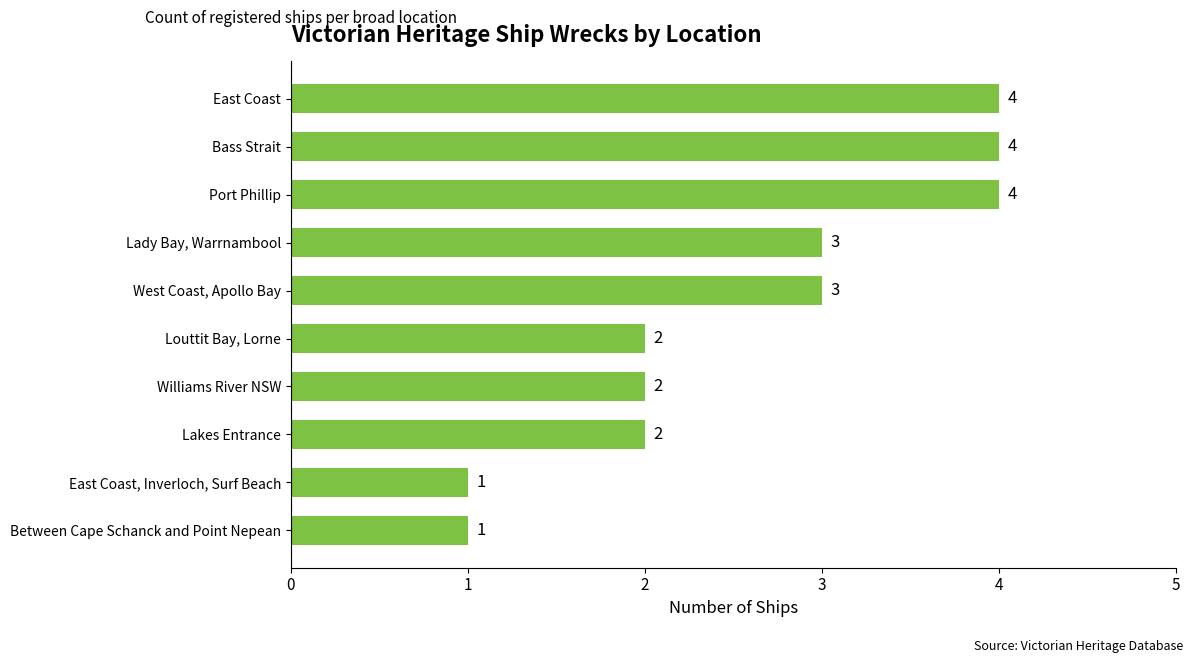

How many values are between 2 and 4?

8